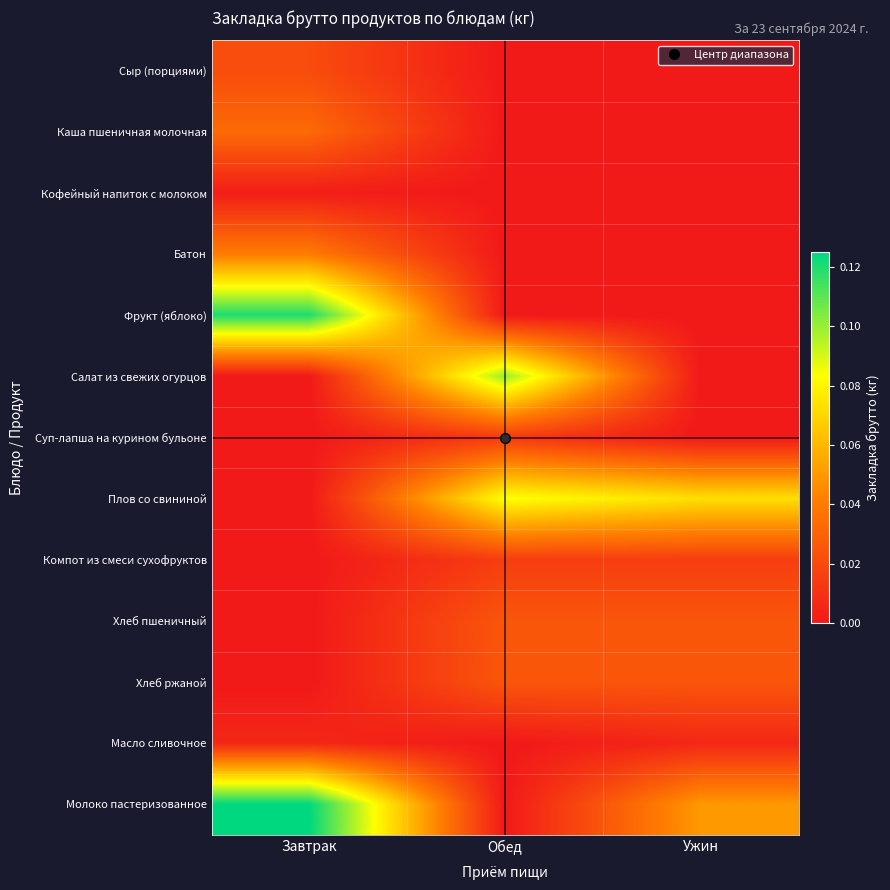

Between Ужин and Завтрак, which is larger?

Завтрак